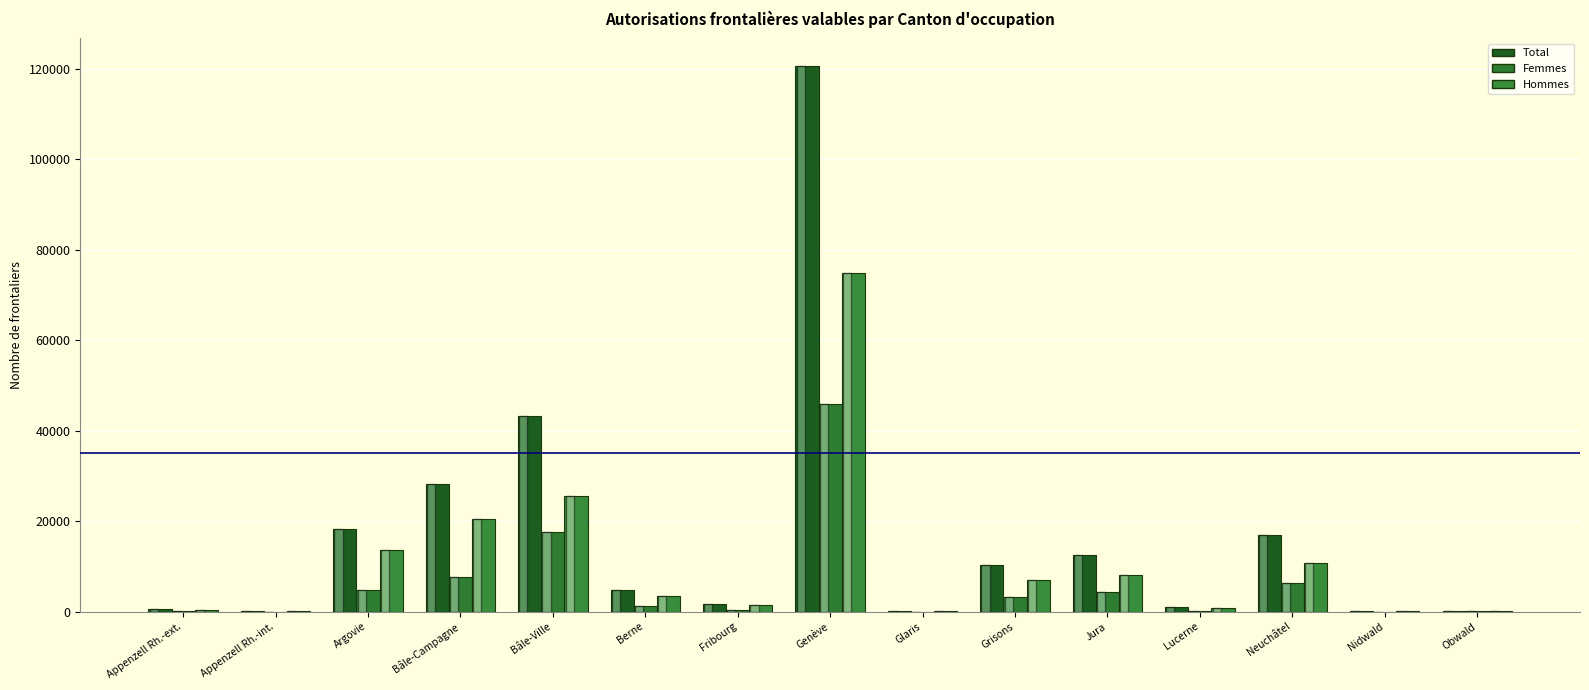

What are all the series names shown in the legend?

Total, Femmes, Hommes